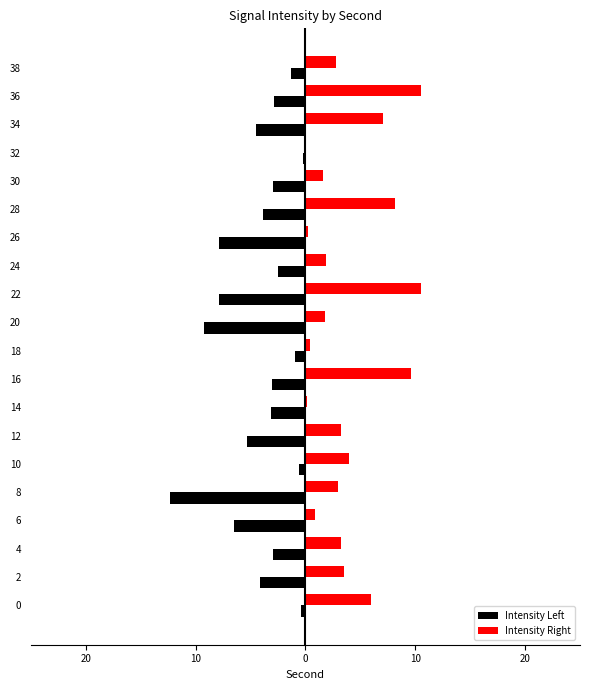

The Intensity Right series shows 15.2 at 8. True or false?

False